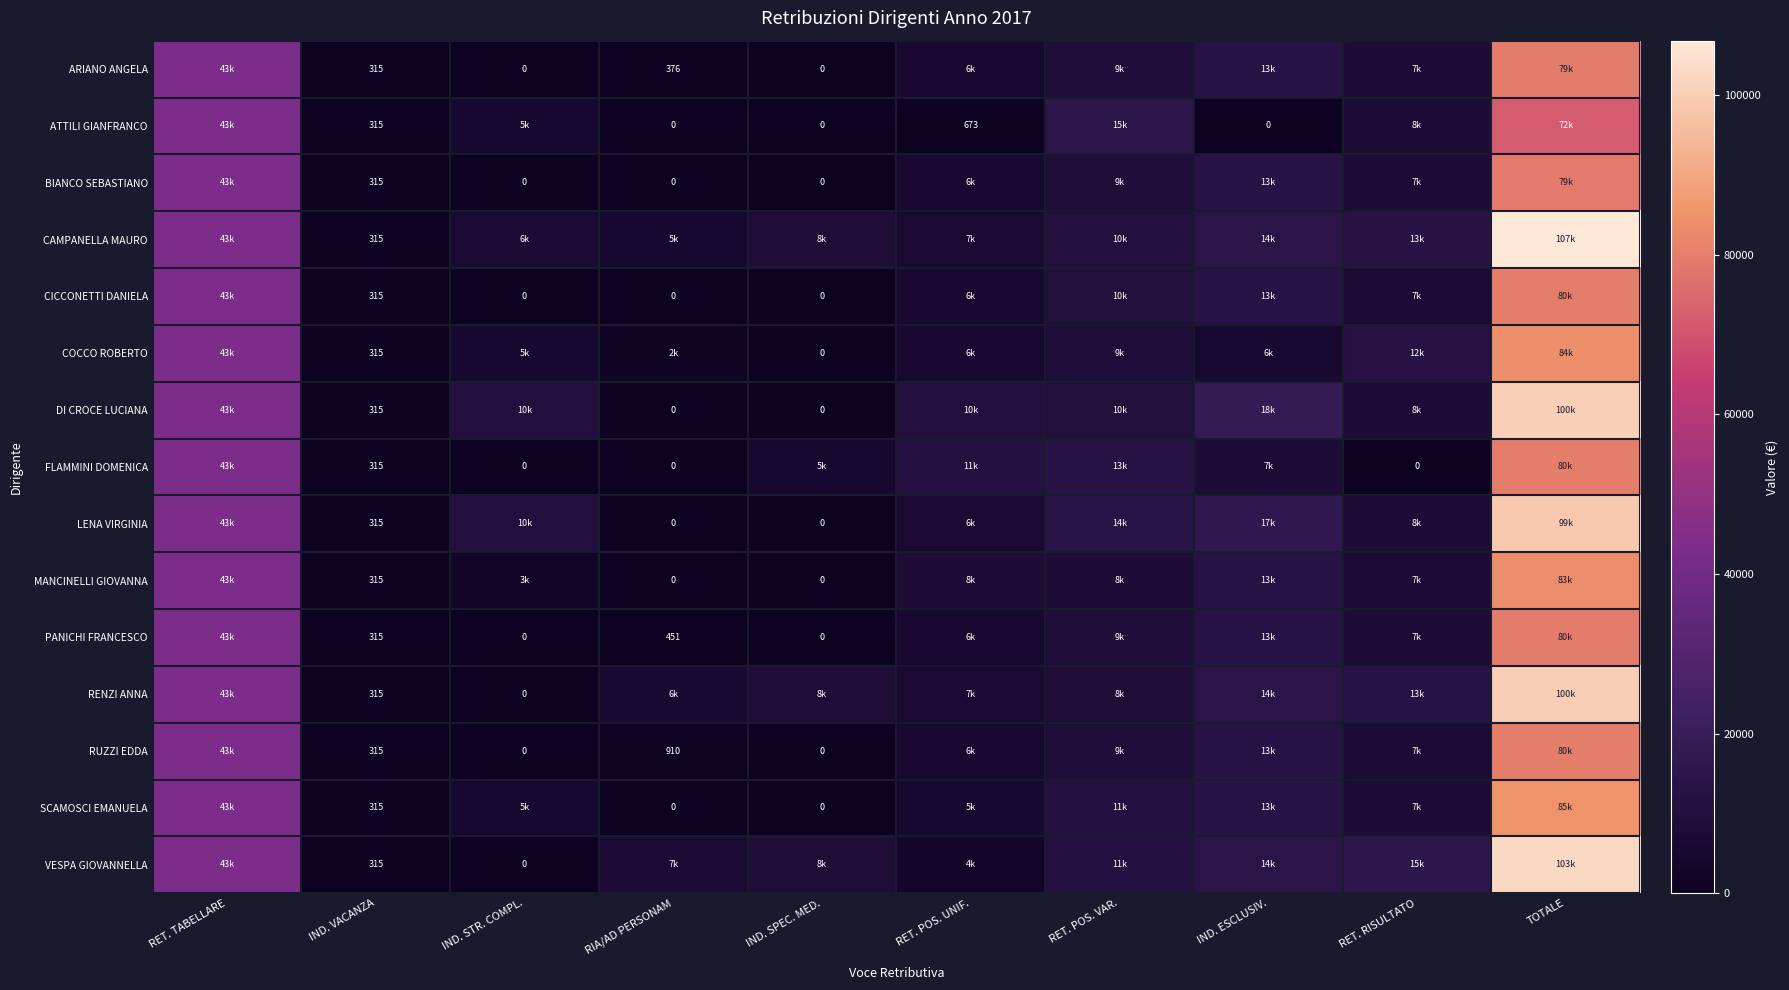

Between IND. VACANZA and RET. RISULTATO, which is larger?

RET. RISULTATO